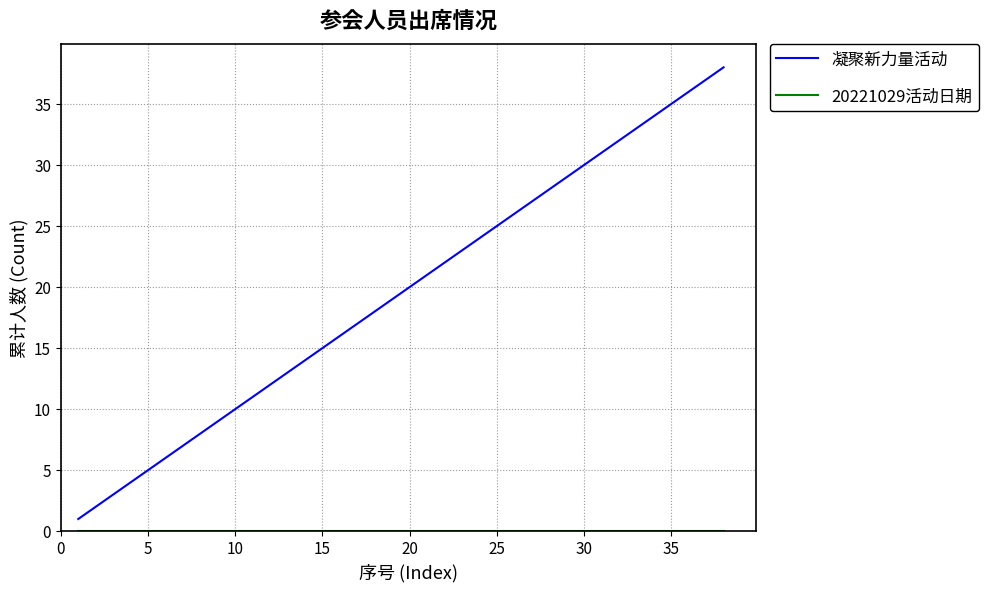

Does the chart have visible grid lines?

Yes